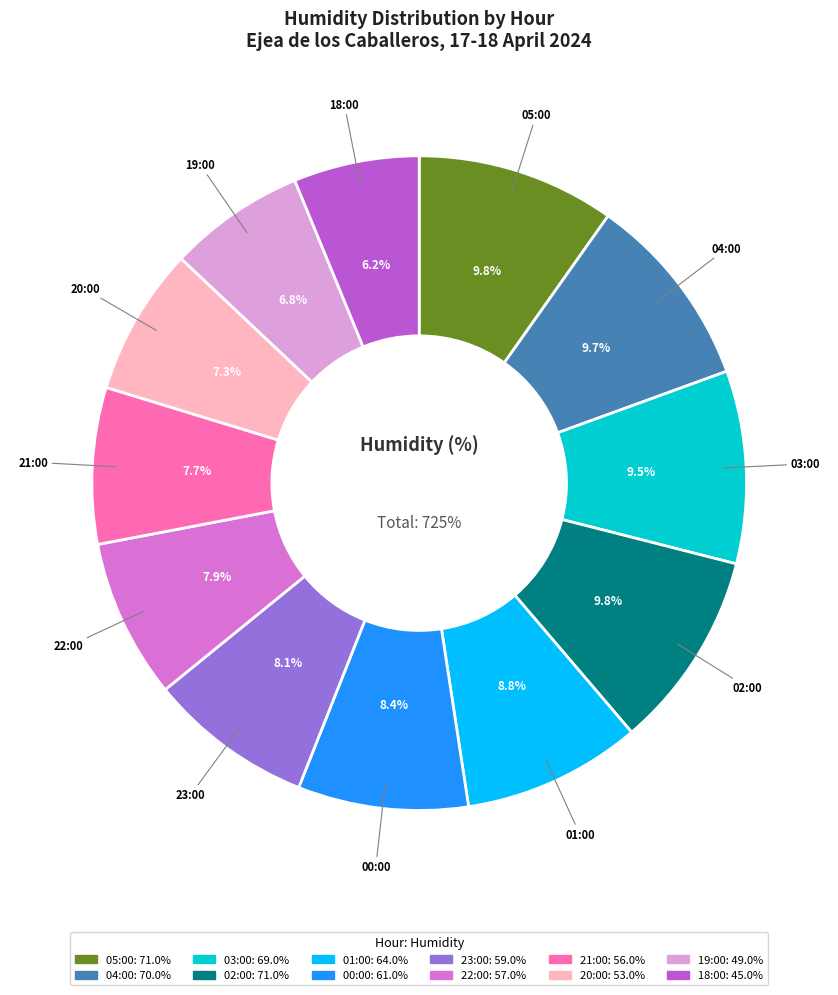

Combined, what portion of the pie is 18:00 and 03:00?

15.7%